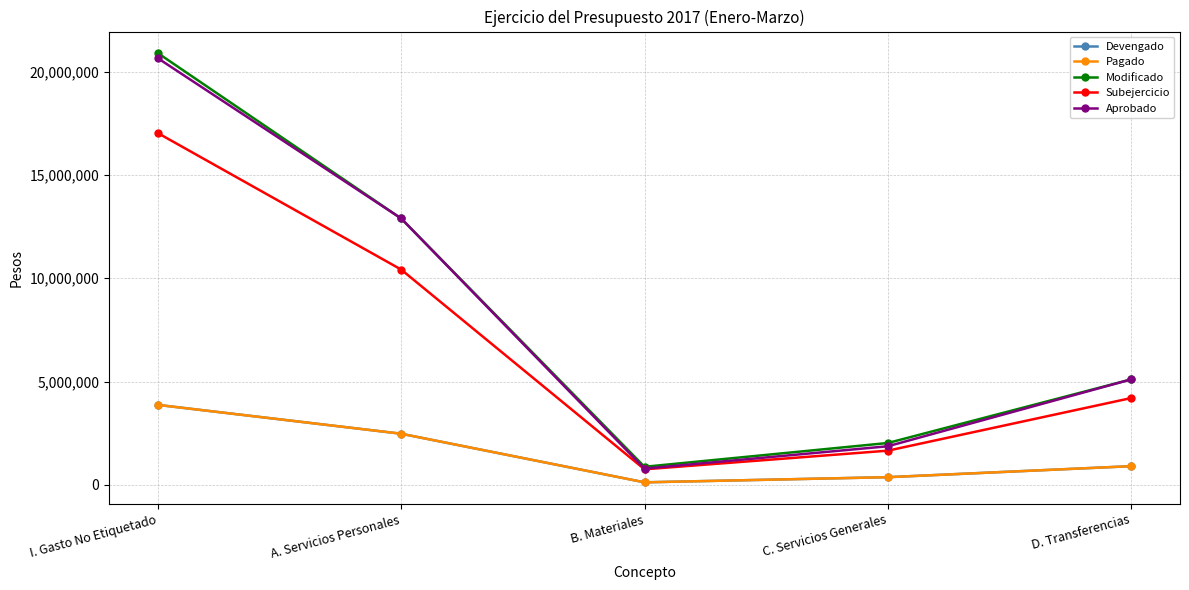

How many series are shown in this chart?

5